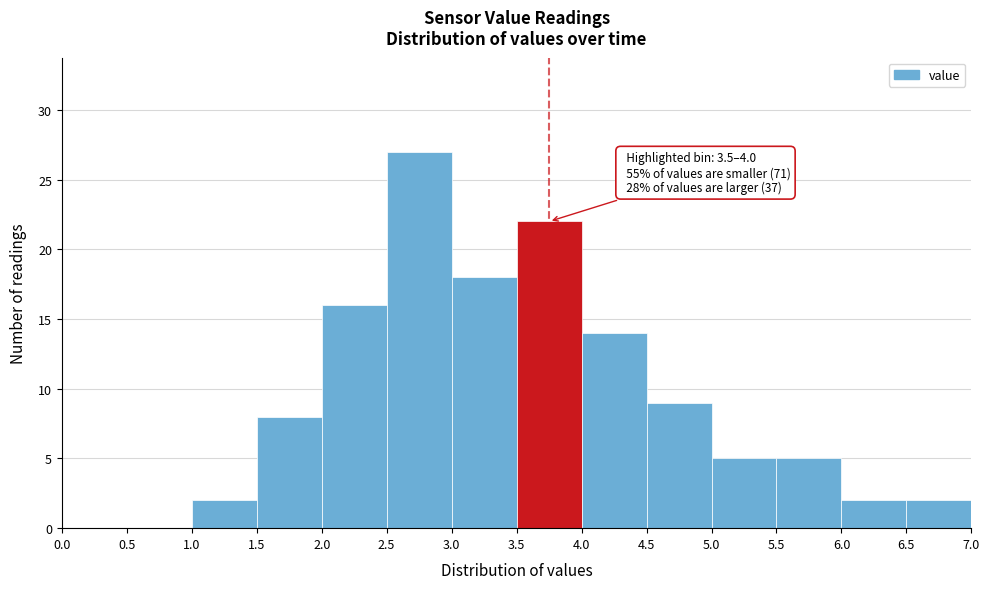

Over which range of the x-axis is the bar tallest?

2.5 to 3.0